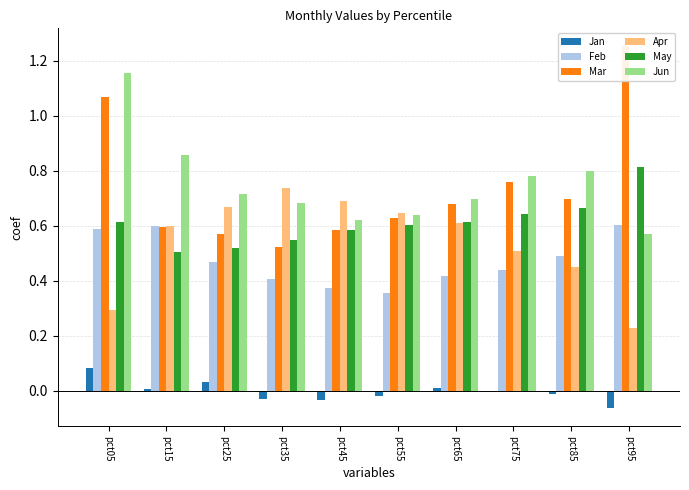

True or false: Mar has a value of 1.1 at pct05.

True